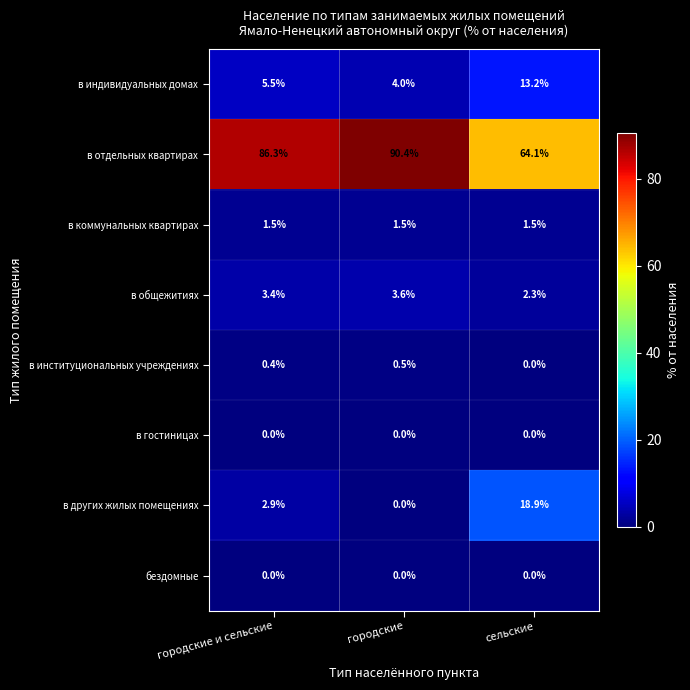

Reading left to right, list all the values displayed in this chart.

в индивидуальных домах: городские и сельские=5.5	городские=4.0	сельские=13.2
в отдельных квартирах: городские и сельские=86.3	городские=90.4	сельские=64.1
в коммунальных квартирах: городские и сельские=1.5	городские=1.5	сельские=1.5
в общежитиях: городские и сельские=3.4	городские=3.6	сельские=2.3
в институциональных учреждениях: городские и сельские=0.4	городские=0.5	сельские=0.0
в гостиницах: городские и сельские=0.0	городские=0.0	сельские=0.0
в других жилых помещениях: городские и сельские=2.9	городские=0.0	сельские=18.9
бездомные: городские и сельские=0.0	городские=0.0	сельские=0.0